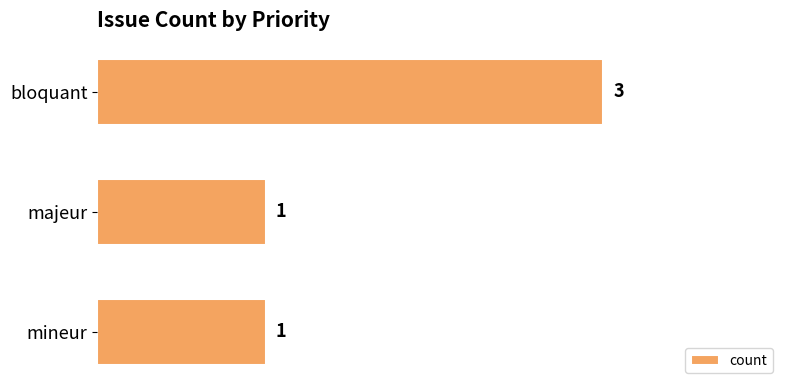

The value at bloquant is 3. True or false?

True